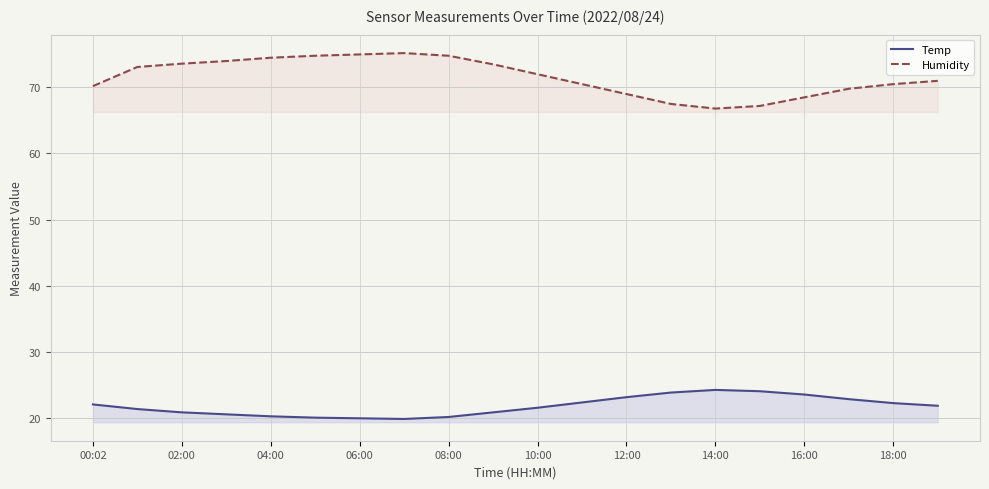

Which series has the widest spread of values?

Humidity